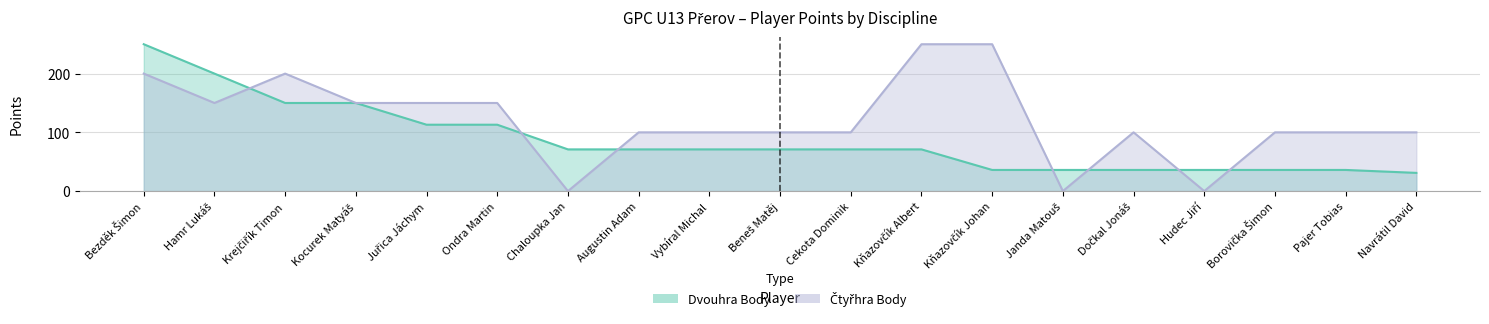

What is the approximate value of Čtyřhra Body at Kocurek Matyáš, to the nearest 5?

150